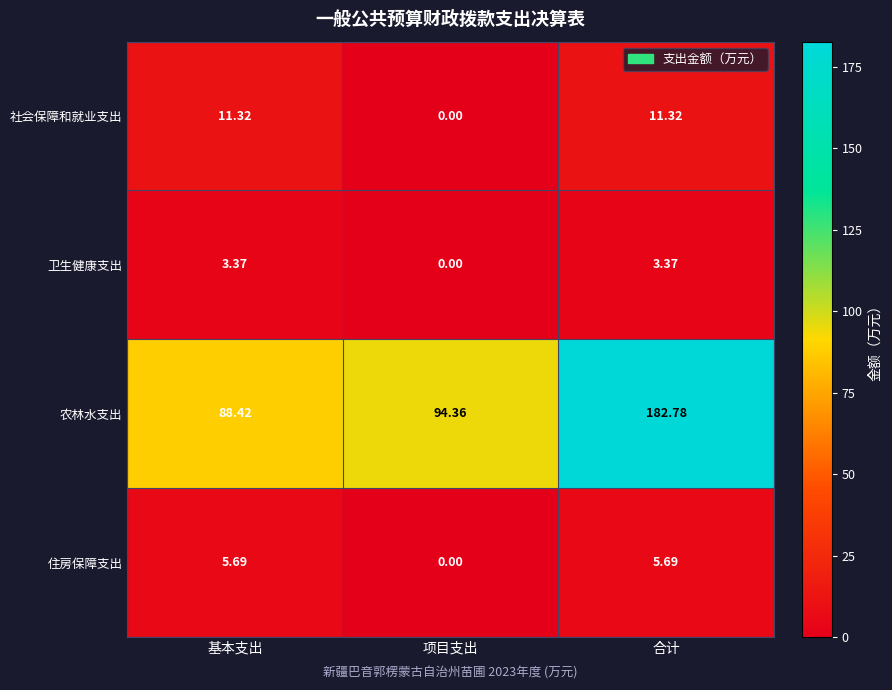

Which series changed the most between 基本支出 and 项目支出?

社会保障和就业支出